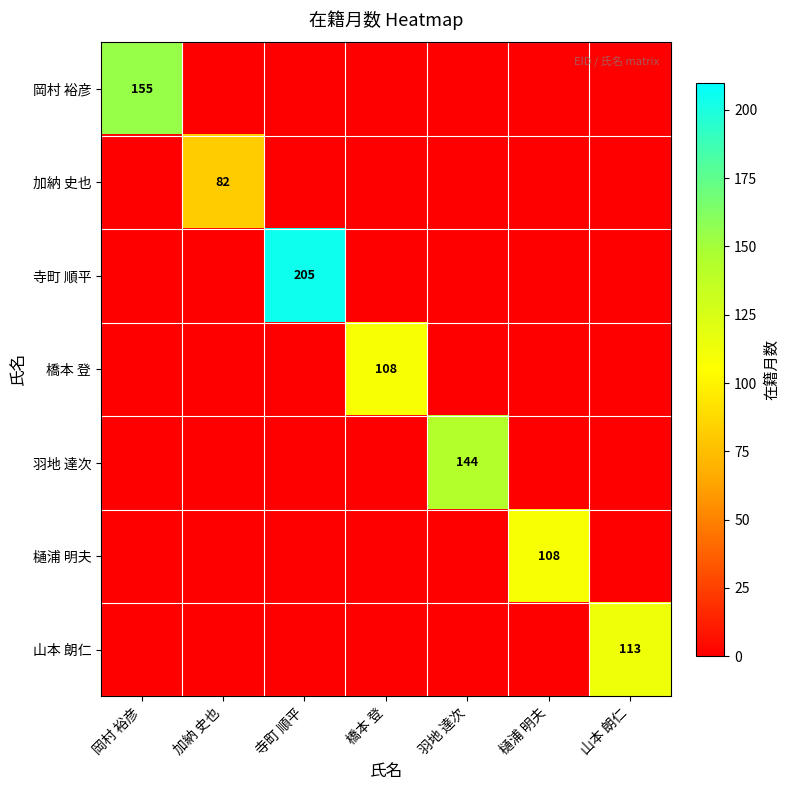

Which has a higher value, 羽地 達次 or 橋本 登?

羽地 達次